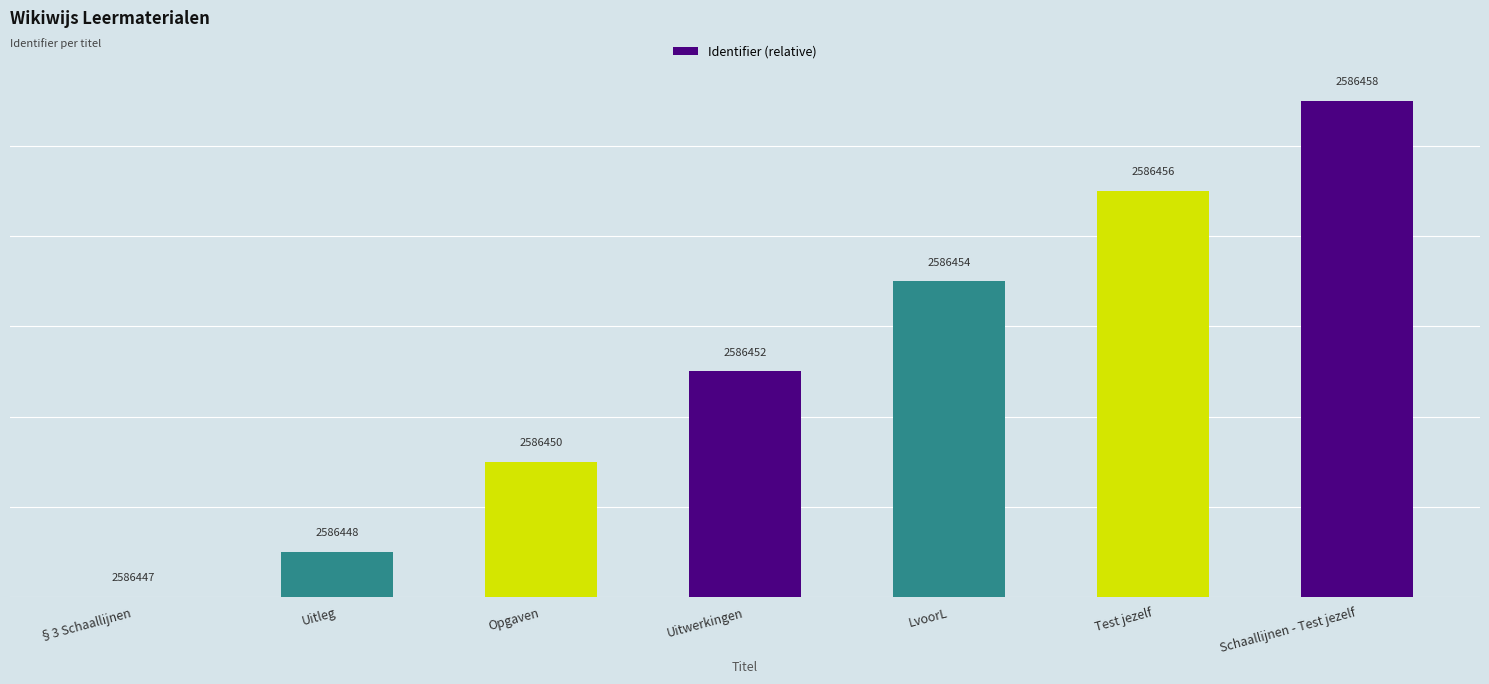

Is it true that the value at LvoorL is 12?

False